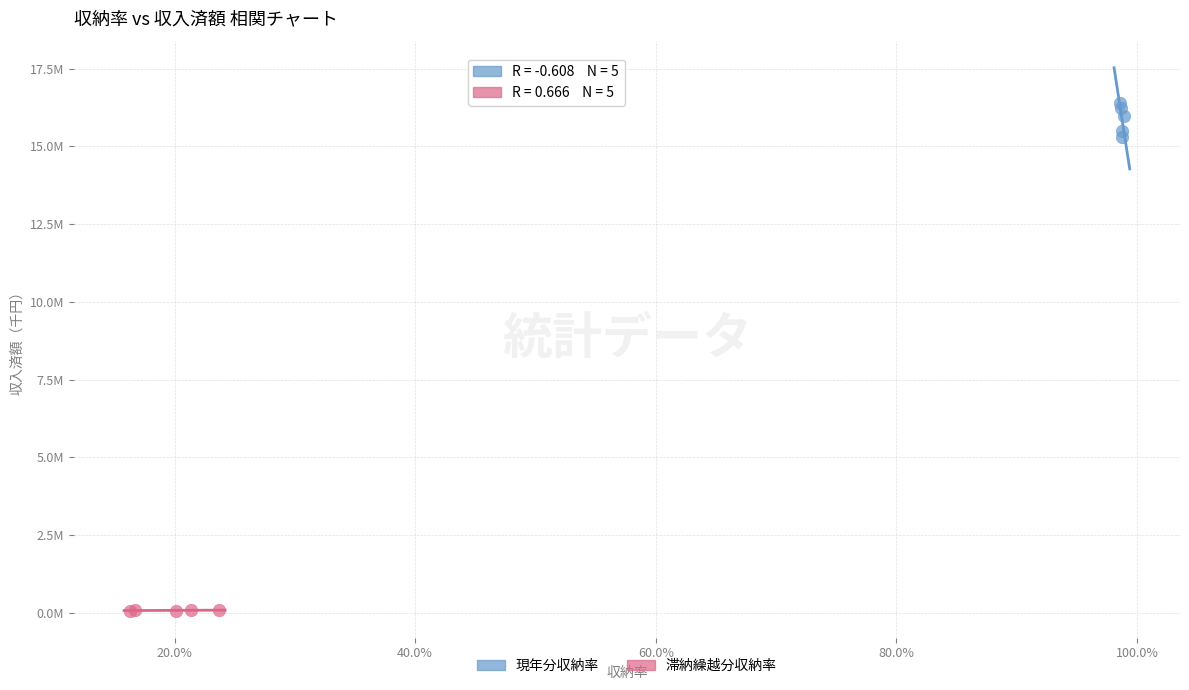

Which series contains the lowest Y value?

滞納繰越分収納率